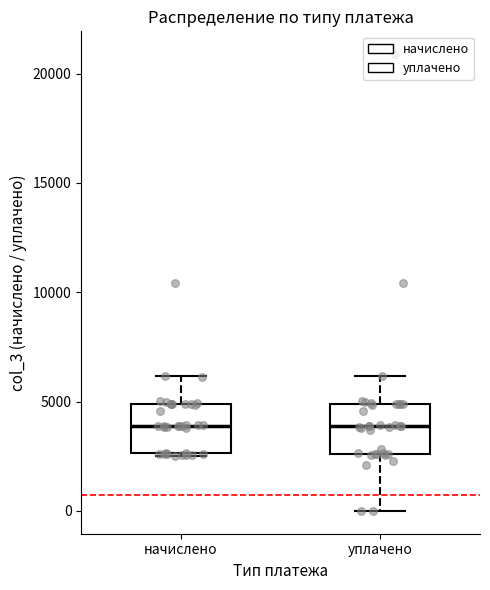

Reading left to right, transcribe this box plot: for each box, give where its median line is, the range the box spans, and where its two whiskers end, as read against the y-axis. The values are not printed on the chart, so give them approximately, as read against the axis.

начислено: median 4000, box 2500 to 5000, whiskers 2500 to 6000
уплачено: median 4000, box 2500 to 5000, whiskers 0 to 6000